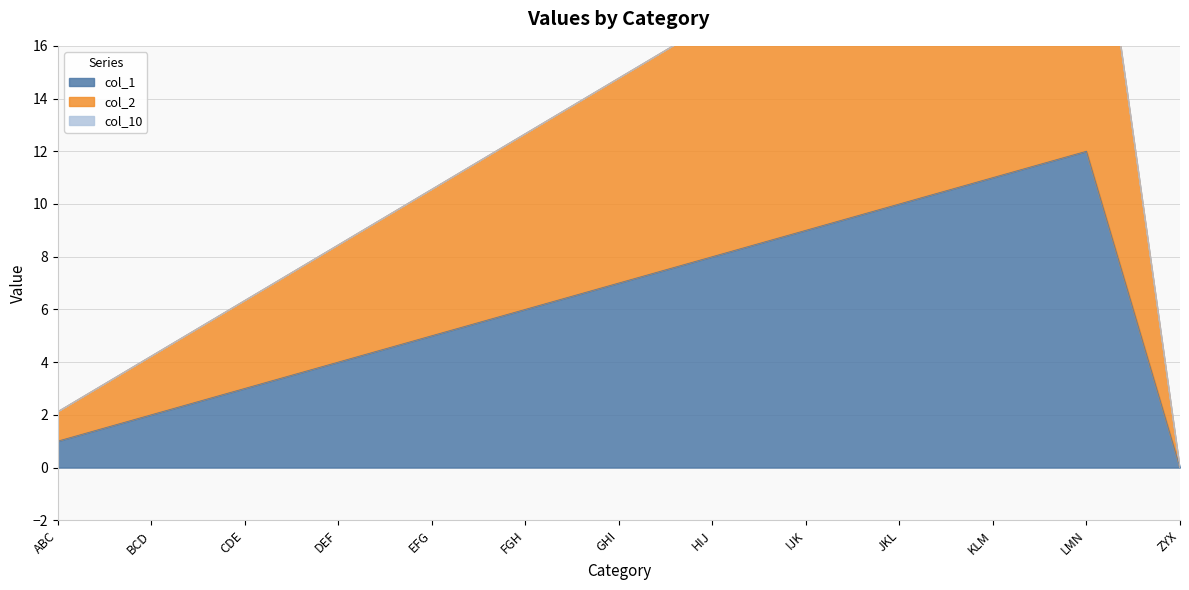

What is the label of the 12th point from the left?

LMN